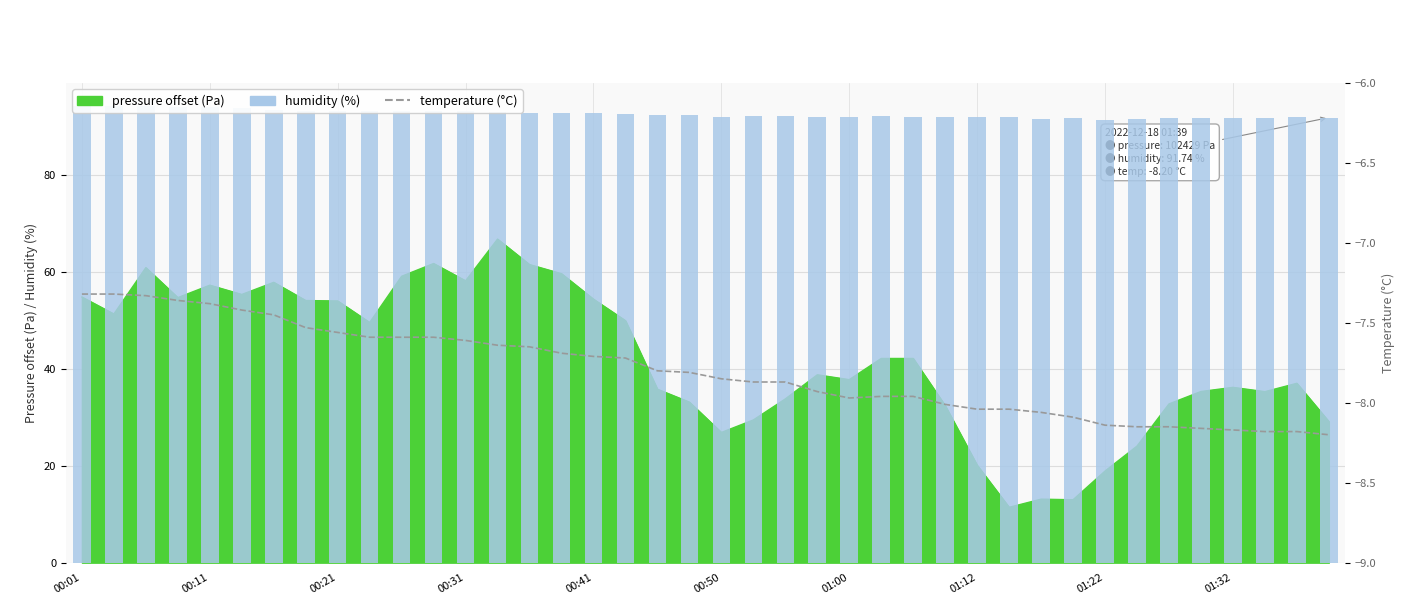

What position from the right is 17?

23